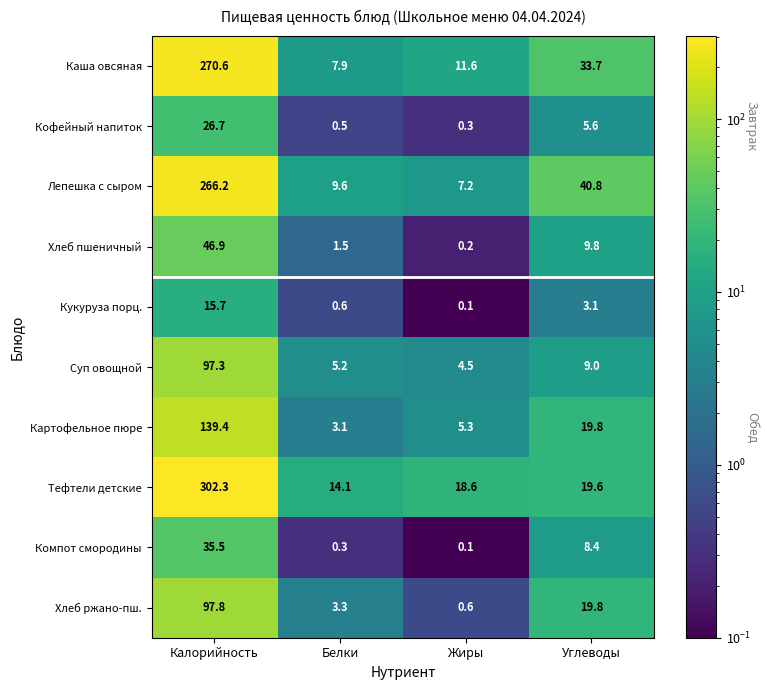

How many series are shown in this chart?

10